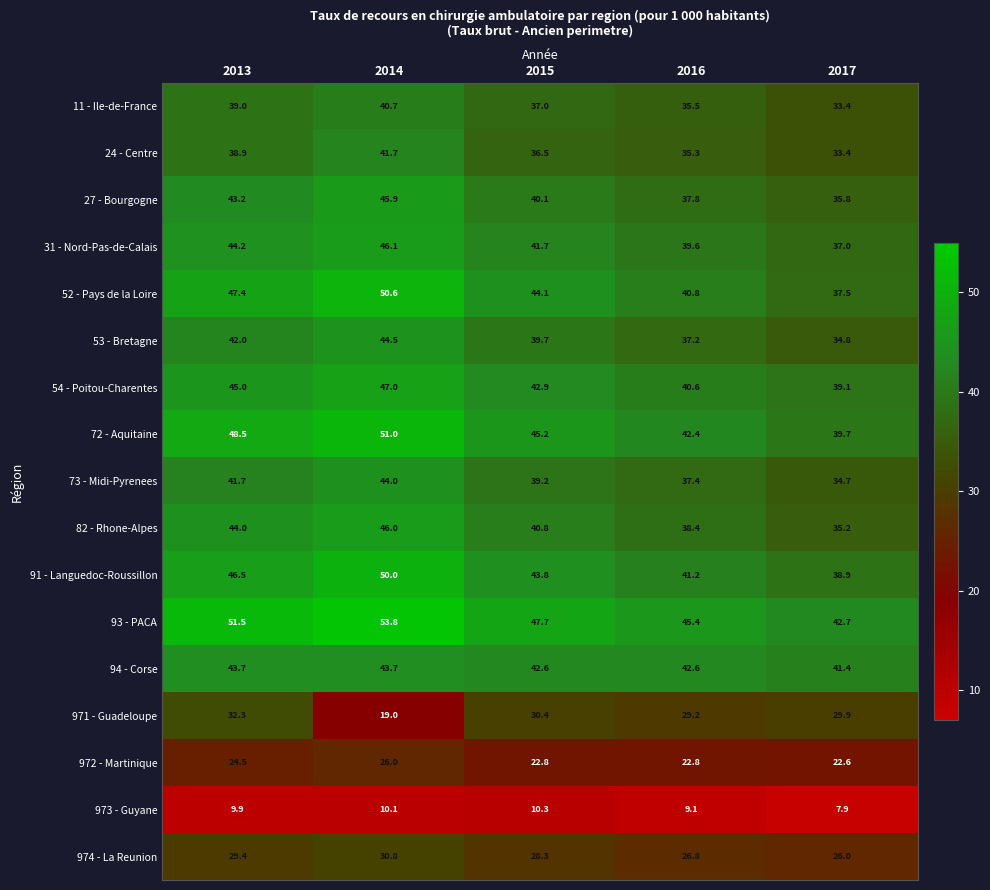

How many data points in 24 - Centre are above 36?

3